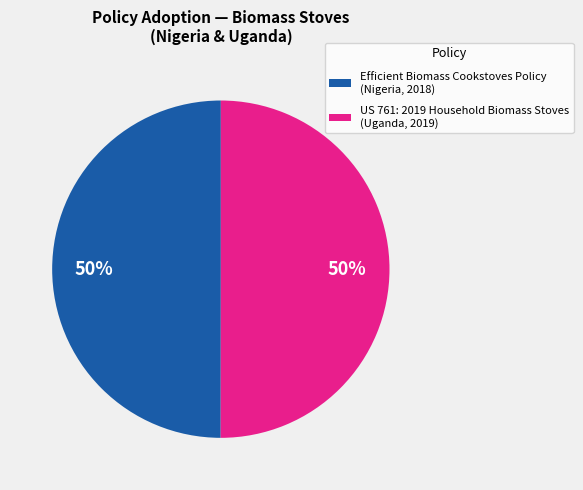

To the nearest percent, what is the average slice percentage?

50%